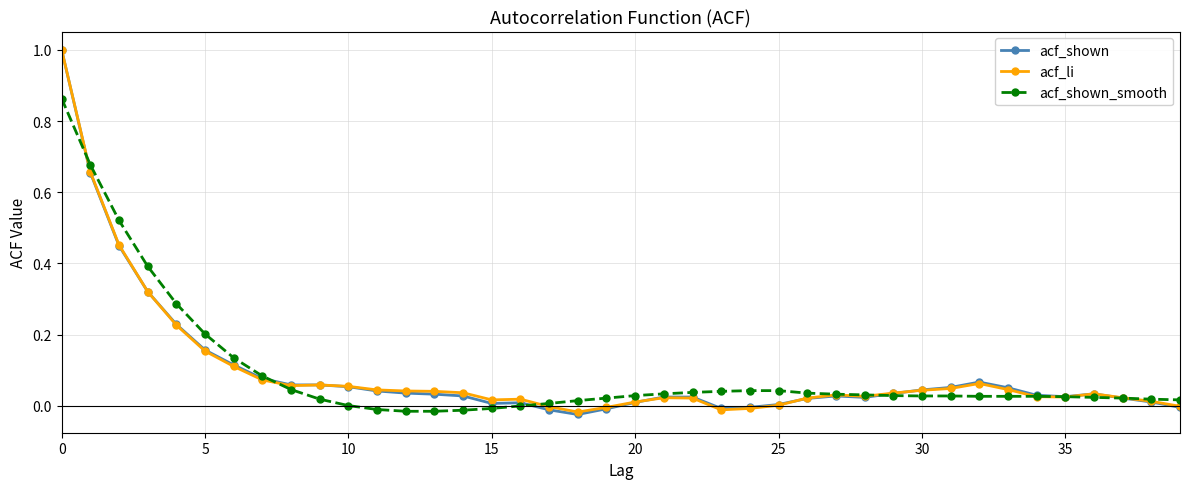

In acf_li, how many points are higher than both neighbors (excluding endpoints)?

6